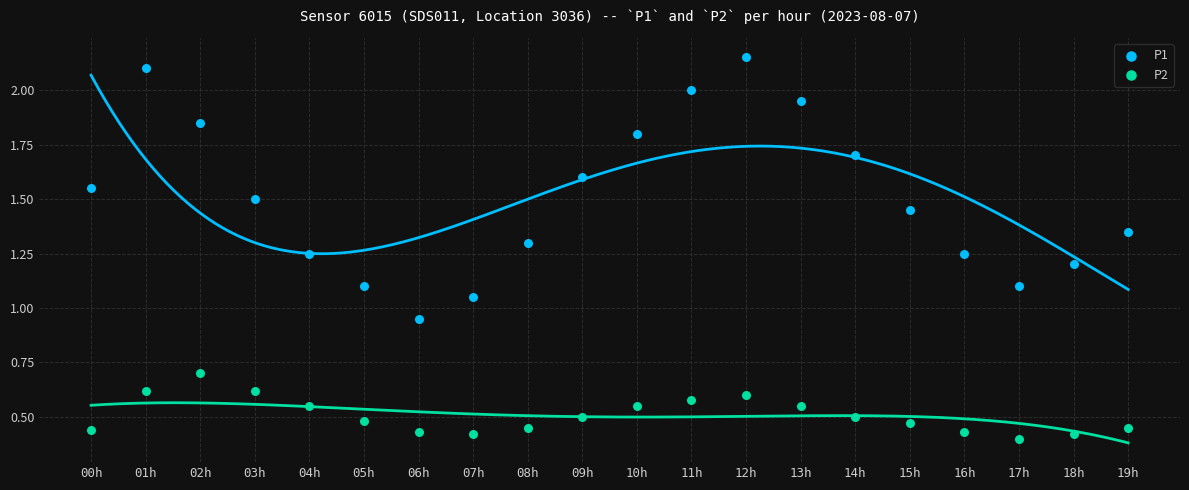

Which series reaches the minimum Y coordinate?

P2